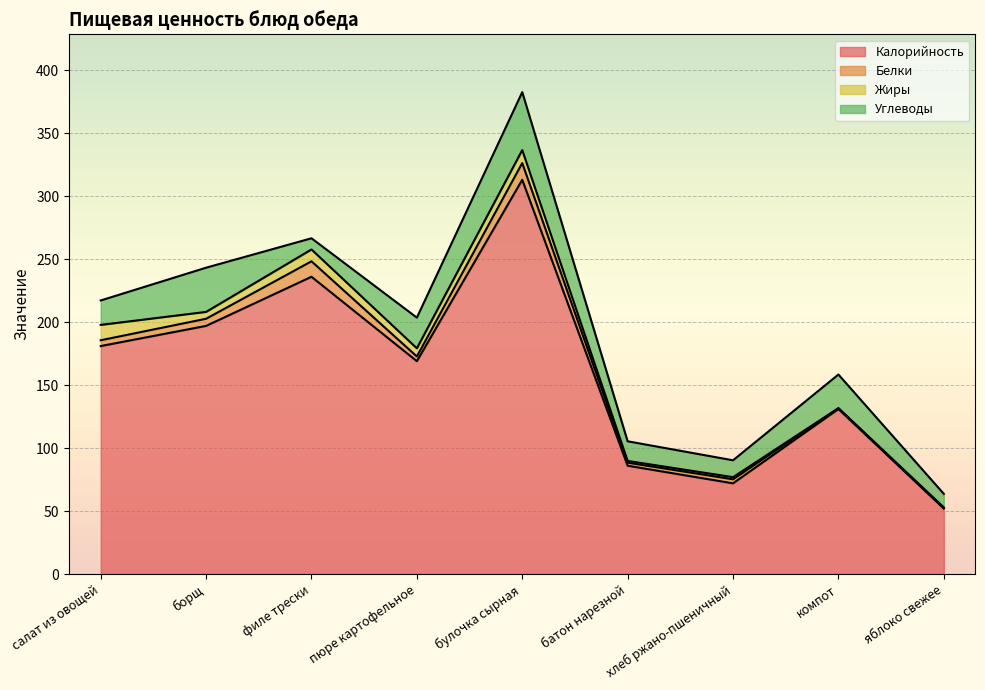

What is the highest value of the Углеводы series?

46.0